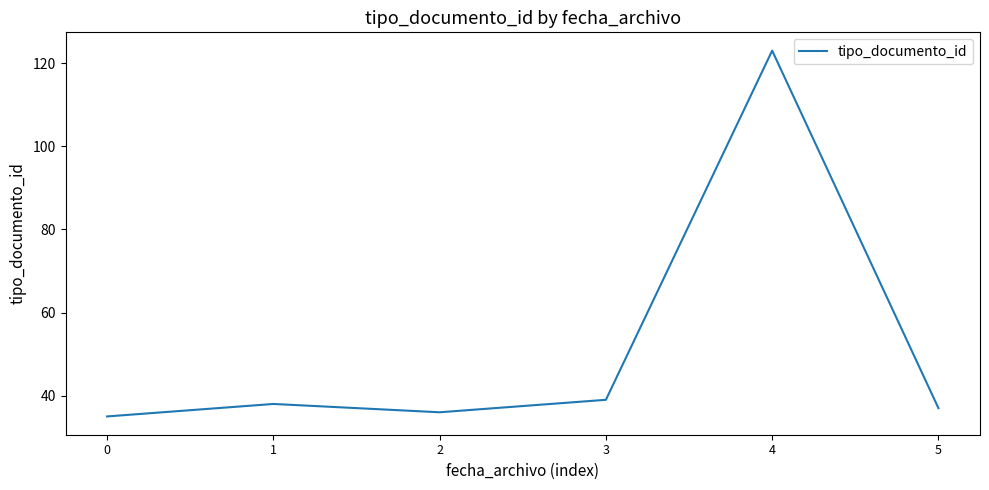

Reading left to right, list all the values displayed in this chart.

35	38	36	39	123	37